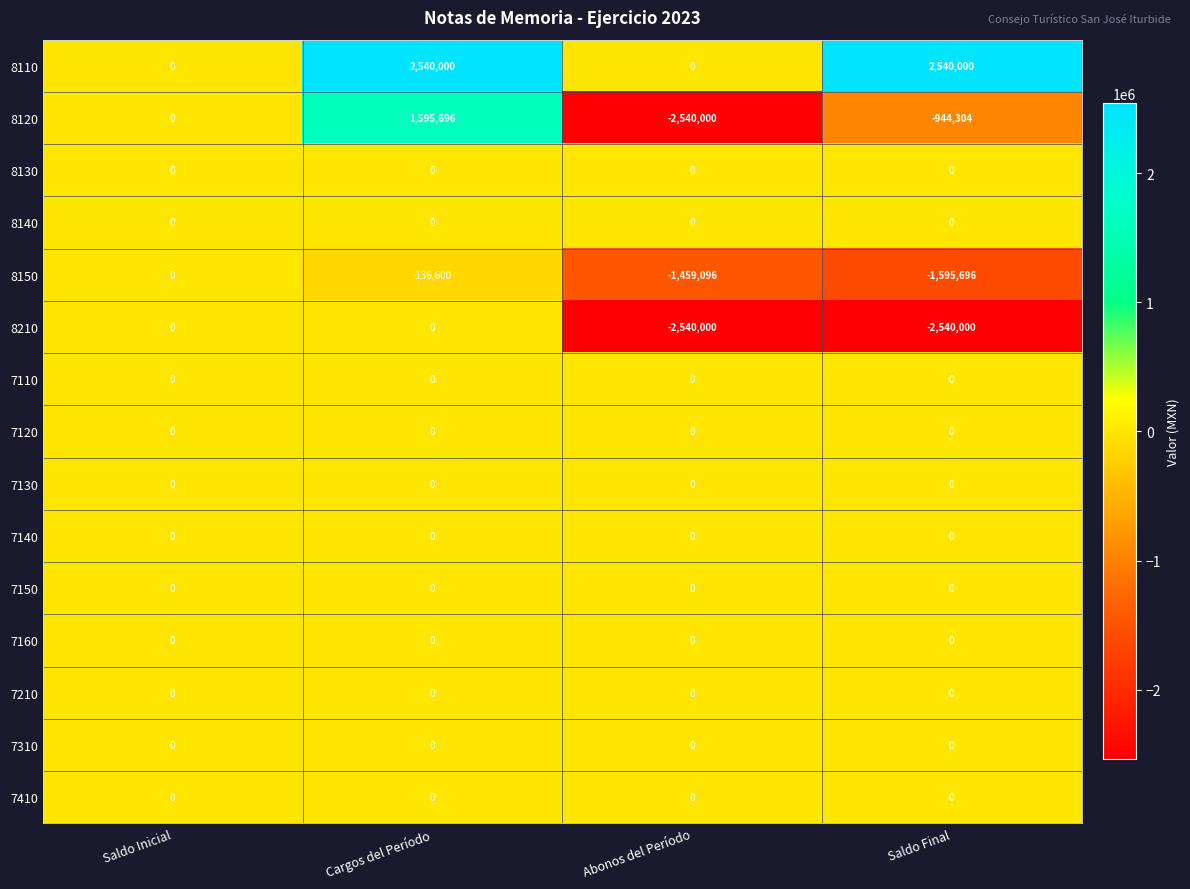

What is the total value across all series at Abonos del Período?

-6539096